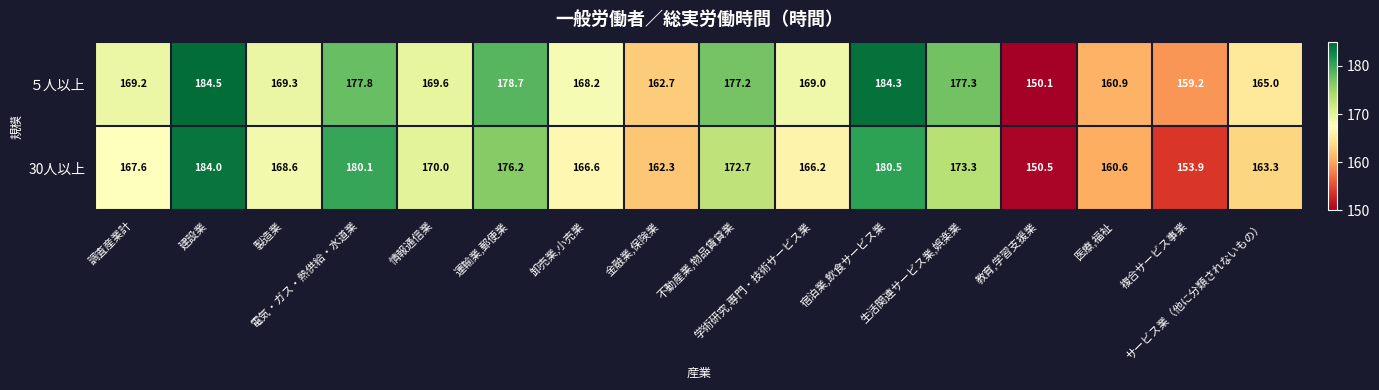

Which series has the largest total across all categories?

５人以上